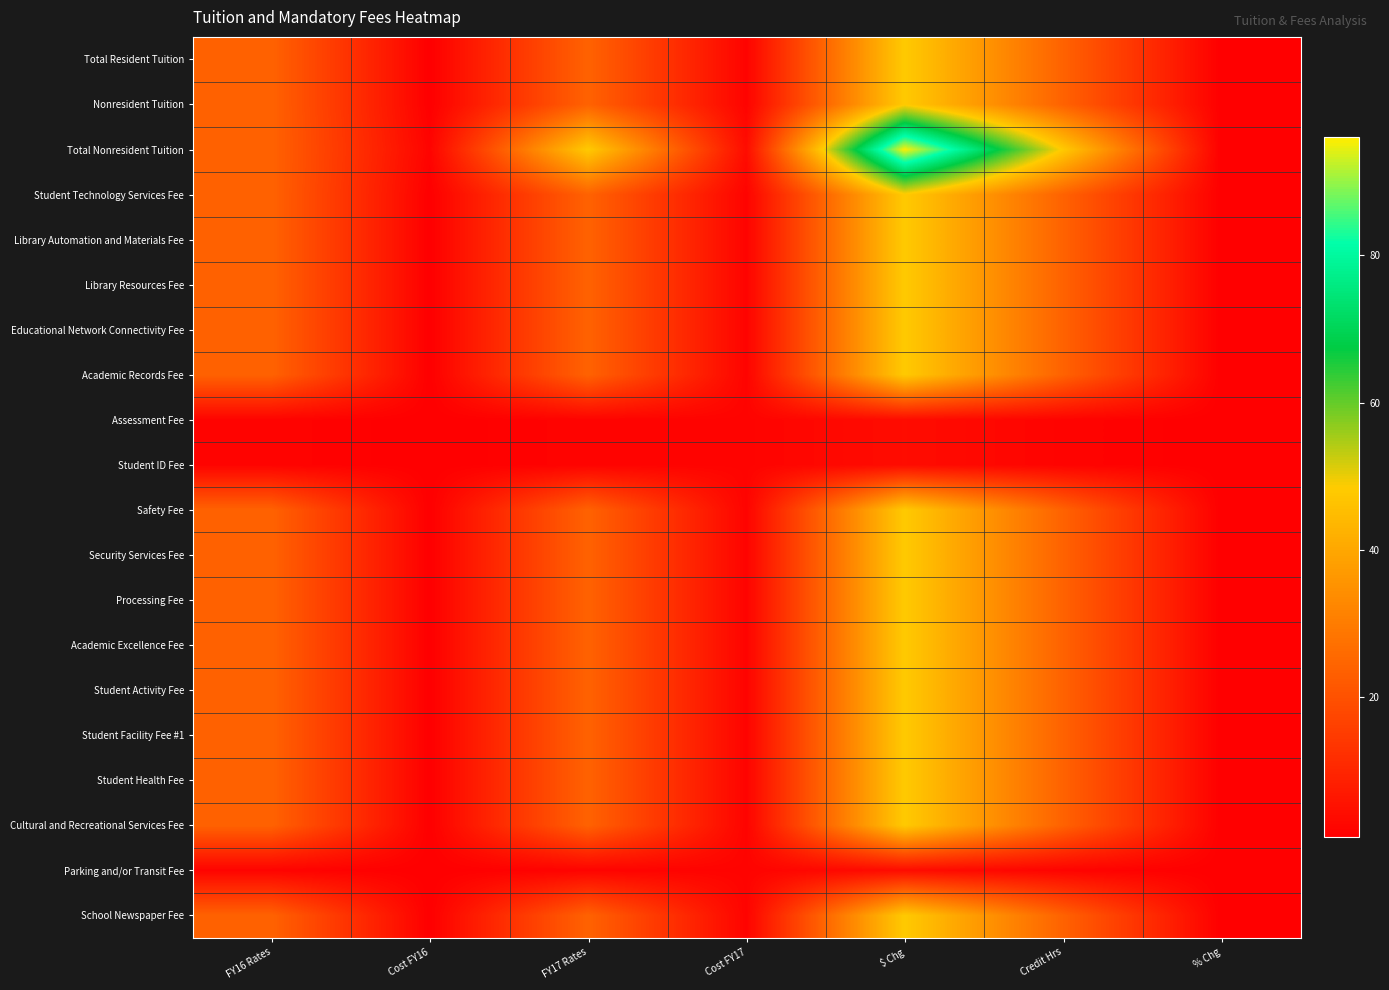

Reading left to right, transcribe all the data shown in this chart.

Total Resident Tuition: FY16 Rates=24	Cost FY16=1	FY17 Rates=24	Cost FY17=2	$ Chg=48	Credit Hrs=24	% Chg=1
Nonresident Tuition: FY16 Rates=24	Cost FY16=1	FY17 Rates=24	Cost FY17=2	$ Chg=48	Credit Hrs=24	% Chg=1
Total Nonresident Tuition: FY16 Rates=24	Cost FY16=2	FY17 Rates=48	Cost FY17=4	$ Chg=96	Credit Hrs=48	% Chg=1
Student Technology Services Fee: FY16 Rates=24	Cost FY16=1	FY17 Rates=24	Cost FY17=2	$ Chg=48	Credit Hrs=24	% Chg=1
Library Automation and Materials Fee: FY16 Rates=24	Cost FY16=1	FY17 Rates=24	Cost FY17=2	$ Chg=48	Credit Hrs=24	% Chg=1
Library Resources Fee: FY16 Rates=24	Cost FY16=1	FY17 Rates=24	Cost FY17=2	$ Chg=48	Credit Hrs=24	% Chg=1
Educational Network Connectivity Fee: FY16 Rates=24	Cost FY16=1	FY17 Rates=24	Cost FY17=2	$ Chg=48	Credit Hrs=24	% Chg=1
Academic Records Fee: FY16 Rates=24	Cost FY16=1	FY17 Rates=24	Cost FY17=2	$ Chg=48	Credit Hrs=24	% Chg=1
Assessment Fee: FY16 Rates=2	Cost FY16=1	FY17 Rates=2	Cost FY17=2	$ Chg=4	Credit Hrs=2	% Chg=1
Student ID Fee: FY16 Rates=2	Cost FY16=1	FY17 Rates=2	Cost FY17=2	$ Chg=4	Credit Hrs=2	% Chg=1
Safety Fee: FY16 Rates=24	Cost FY16=1	FY17 Rates=24	Cost FY17=2	$ Chg=48	Credit Hrs=24	% Chg=1
Security Services Fee: FY16 Rates=24	Cost FY16=1	FY17 Rates=24	Cost FY17=2	$ Chg=48	Credit Hrs=24	% Chg=1
Processing Fee: FY16 Rates=24	Cost FY16=1	FY17 Rates=24	Cost FY17=2	$ Chg=48	Credit Hrs=24	% Chg=1
Academic Excellence Fee: FY16 Rates=24	Cost FY16=1	FY17 Rates=24	Cost FY17=2	$ Chg=48	Credit Hrs=24	% Chg=1
Student Activity Fee: FY16 Rates=24	Cost FY16=1	FY17 Rates=24	Cost FY17=2	$ Chg=48	Credit Hrs=24	% Chg=1
Student Facility Fee #1: FY16 Rates=24	Cost FY16=1	FY17 Rates=24	Cost FY17=2	$ Chg=48	Credit Hrs=24	% Chg=1
Student Health Fee: FY16 Rates=24	Cost FY16=1	FY17 Rates=24	Cost FY17=2	$ Chg=48	Credit Hrs=24	% Chg=1
Cultural and Recreational Services Fee: FY16 Rates=24	Cost FY16=1	FY17 Rates=24	Cost FY17=2	$ Chg=48	Credit Hrs=24	% Chg=1
Parking and/or Transit Fee: FY16 Rates=2	Cost FY16=1	FY17 Rates=2	Cost FY17=2	$ Chg=4	Credit Hrs=2	% Chg=1
School Newspaper Fee: FY16 Rates=24	Cost FY16=1	FY17 Rates=24	Cost FY17=2	$ Chg=48	Credit Hrs=24	% Chg=1